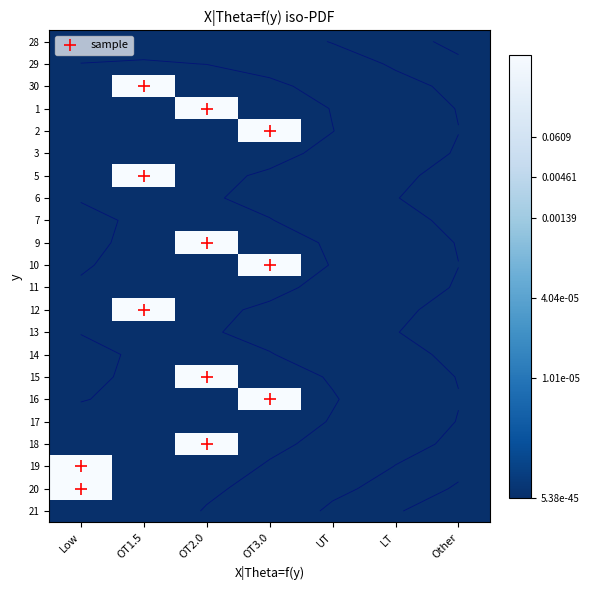

At which label does 5 reach its peak?

OT1.5